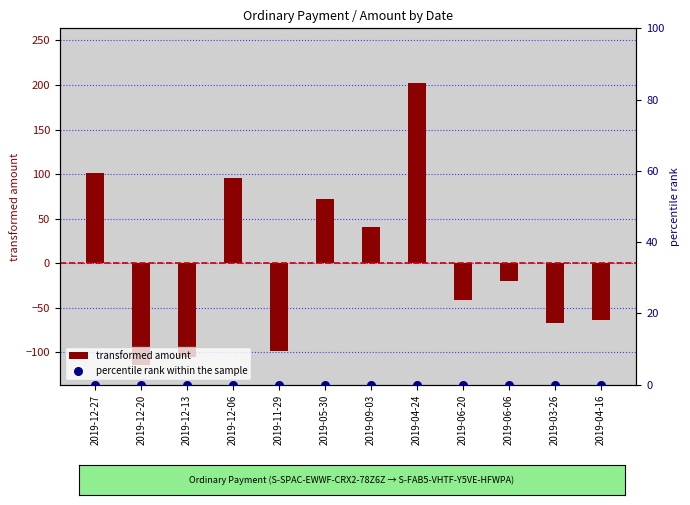

Is the value of transformed amount at 2019-04-16 greater than the value of percentile rank within the sample at 2019-06-06?

No